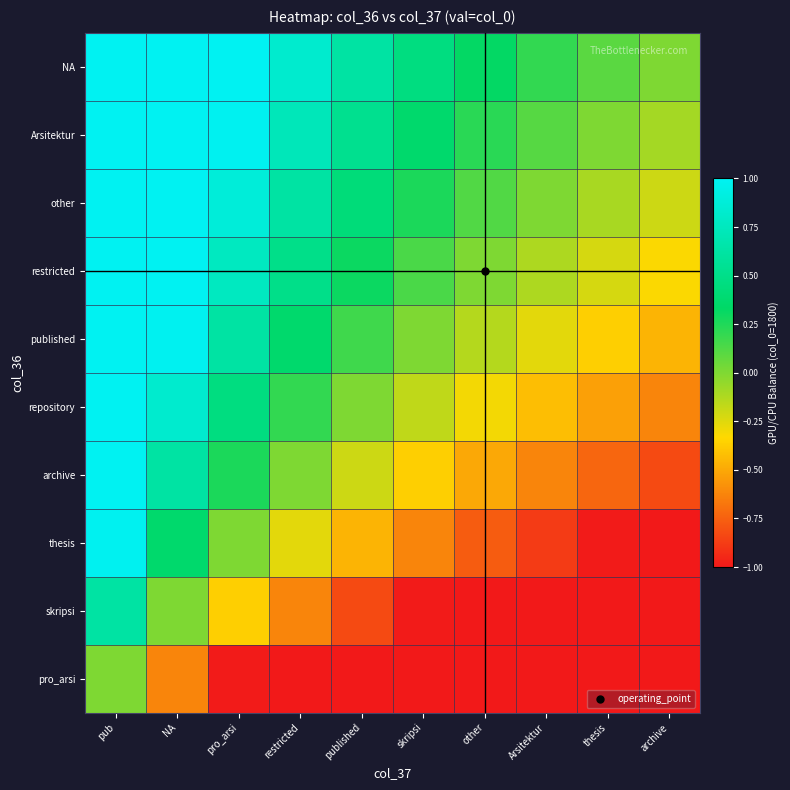

Count the number of data series in this chart.

10